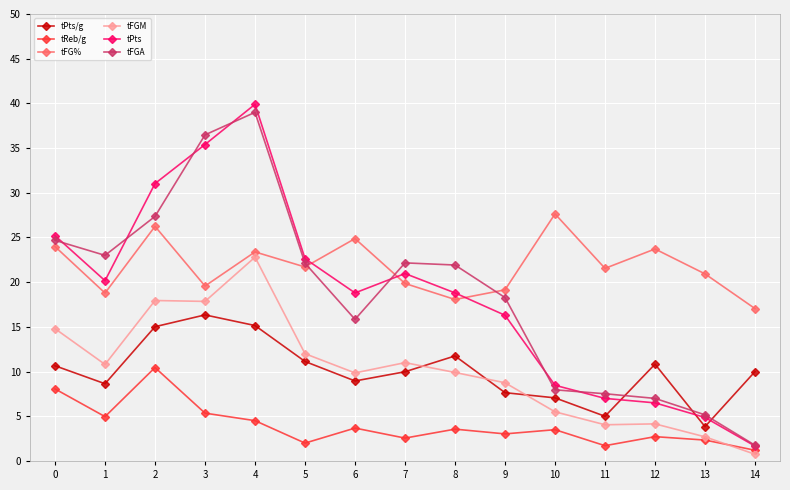

What is the value of the tFG% point at the 1st from the left?

24.0